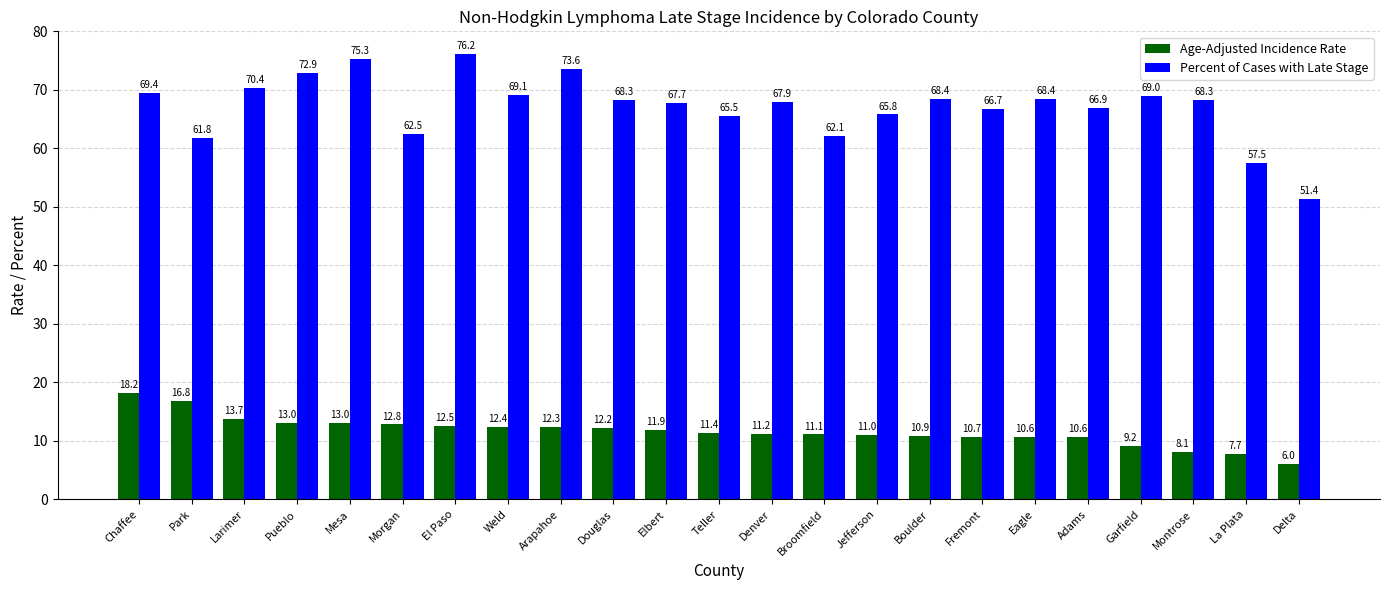

What is the average value of the Age-Adjusted Incidence Rate series?

11.6